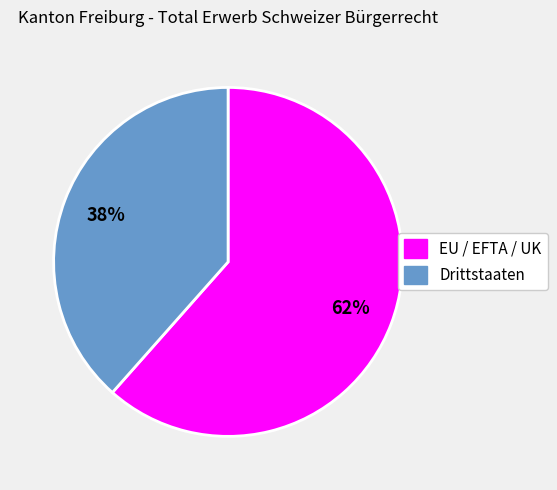

How many segments does this pie chart have?

2